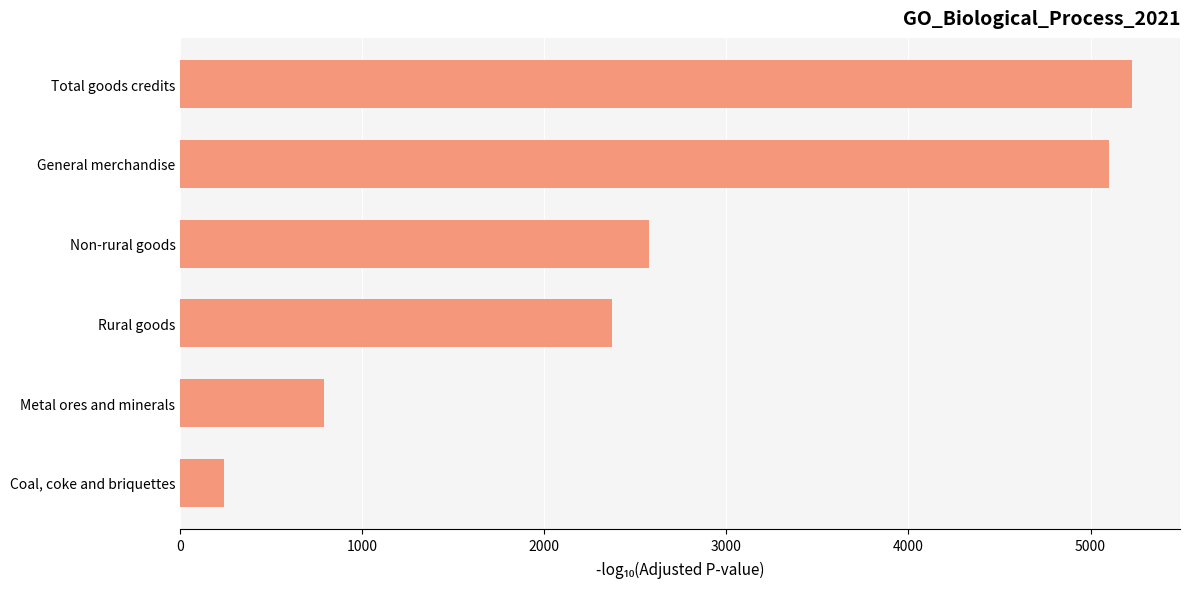

How many bars are there in total?

6